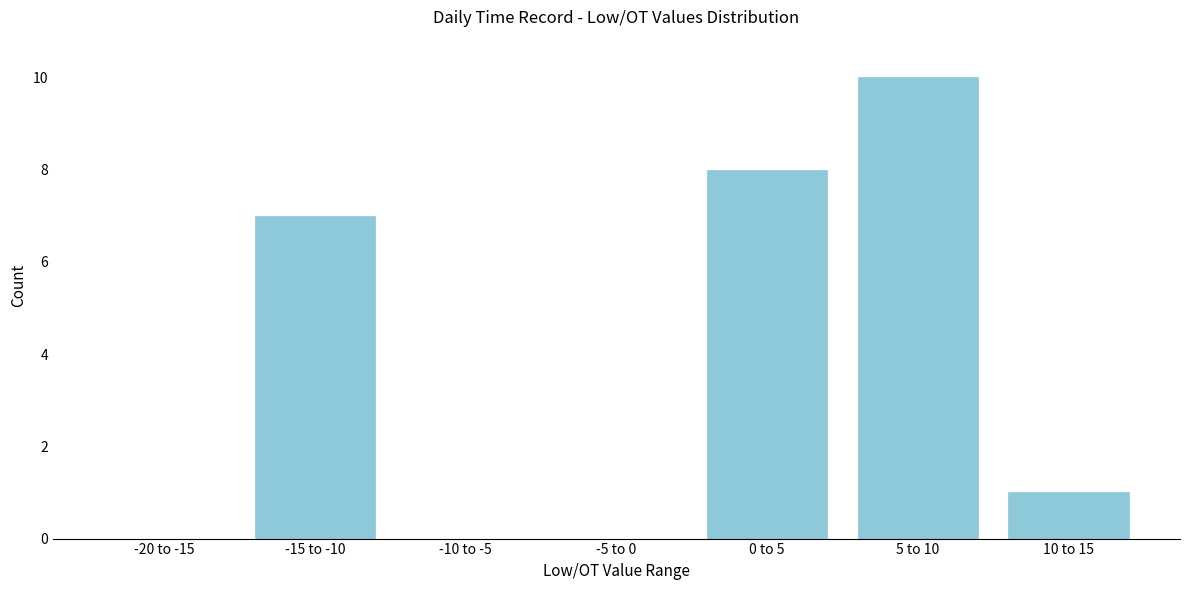

Reading left to right, extract all data points from this chart.

-20 to -15=0	-15 to -10=7	-10 to -5=0	-5 to 0=0	0 to 5=8	5 to 10=10	10 to 15=1